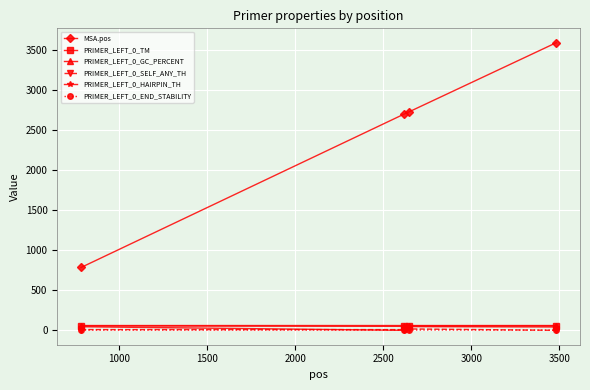

In PRIMER_LEFT_0_GC_PERCENT, how many points are lower than both neighbors (excluding endpoints)?

1